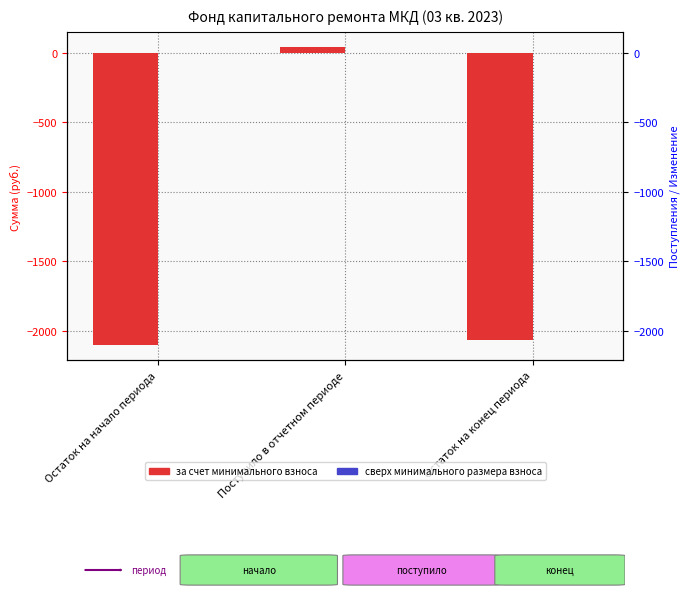

What is the label of the 3rd bar from the left?

Остаток на конец периода